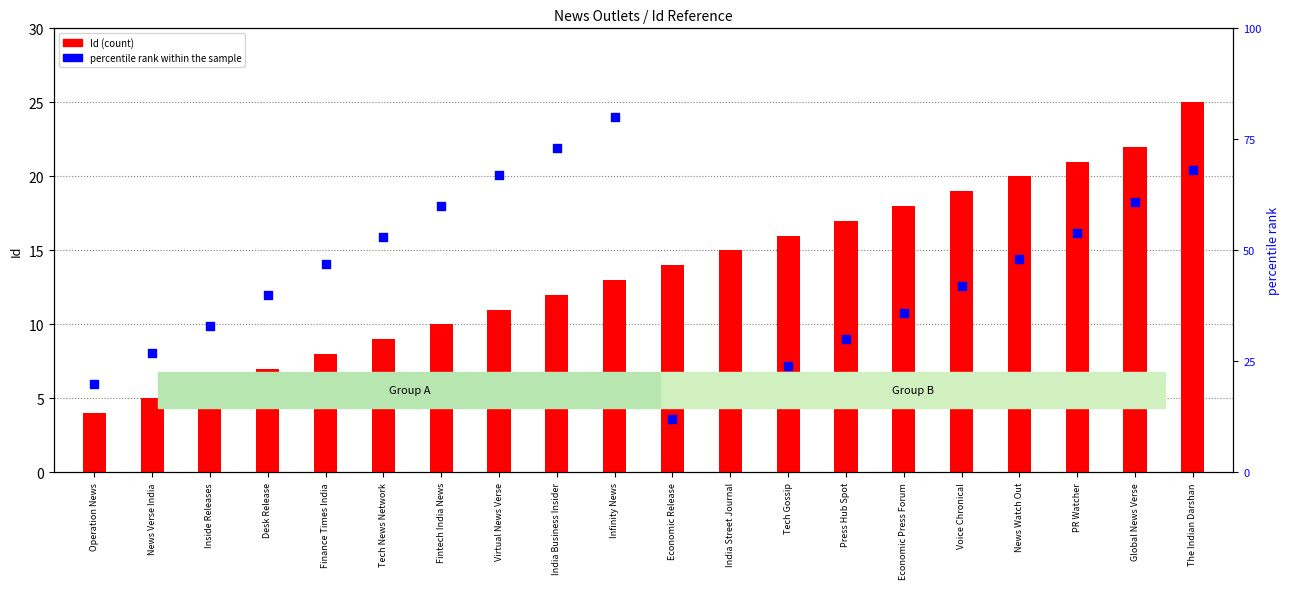

Which series reaches the maximum Y coordinate?

percentile rank within the sample